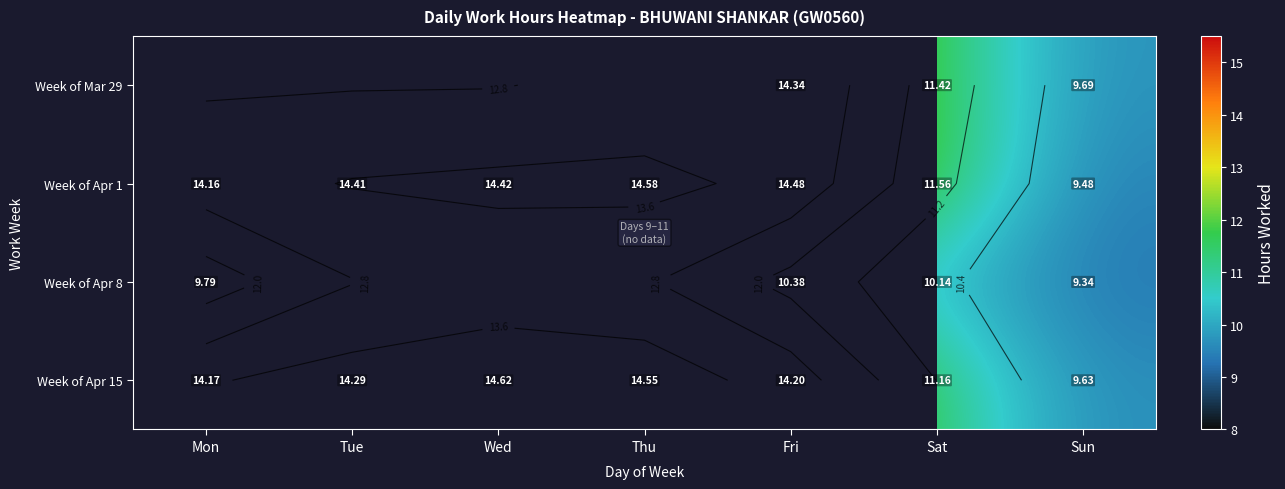

Which category has the lowest value in the Week of Apr 8 series?

Sun